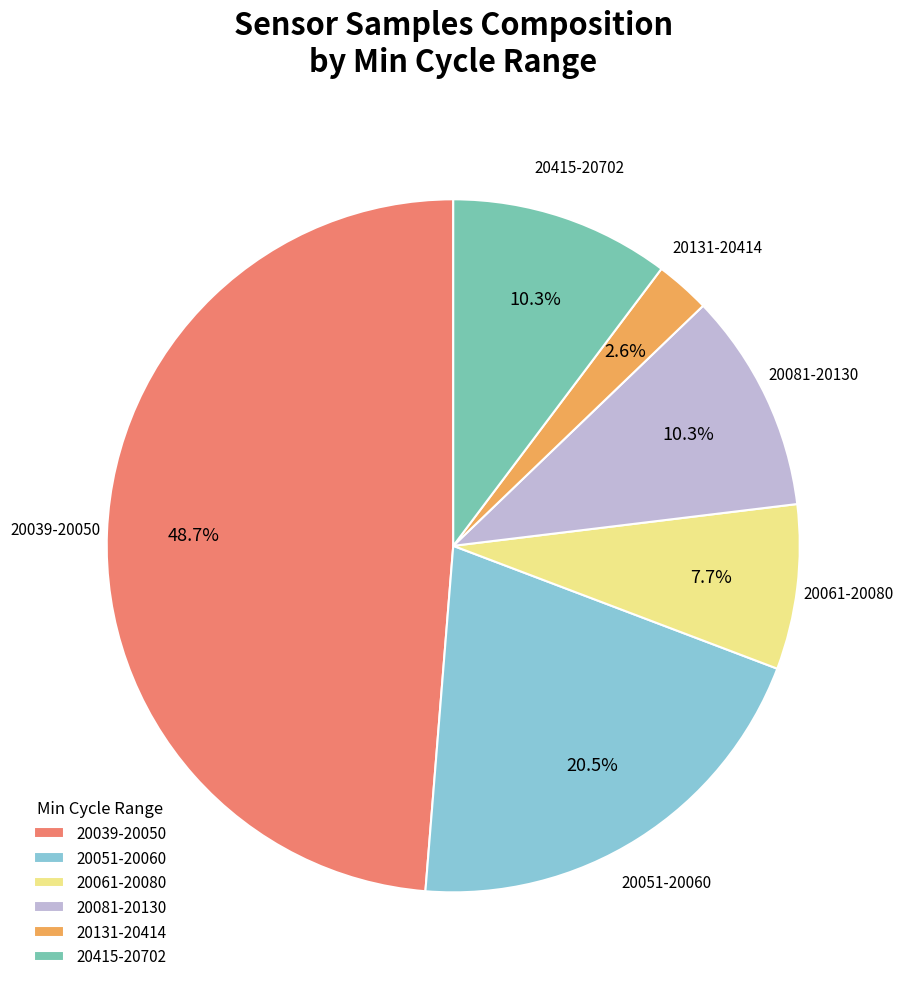

Which category has the biggest portion of the pie?

20039-20050